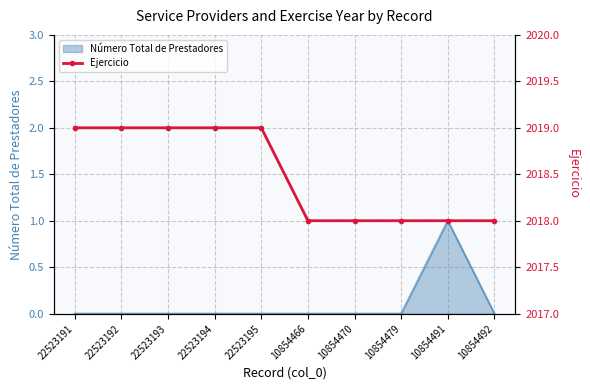

What position from the left is 10854479?

8